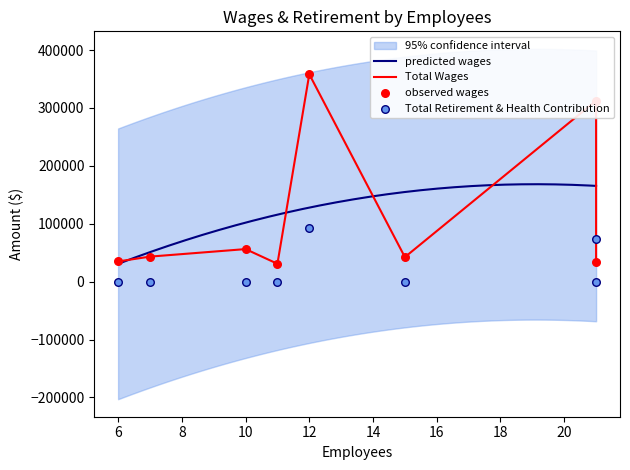

Which series contains the highest Y value?

Total Wages